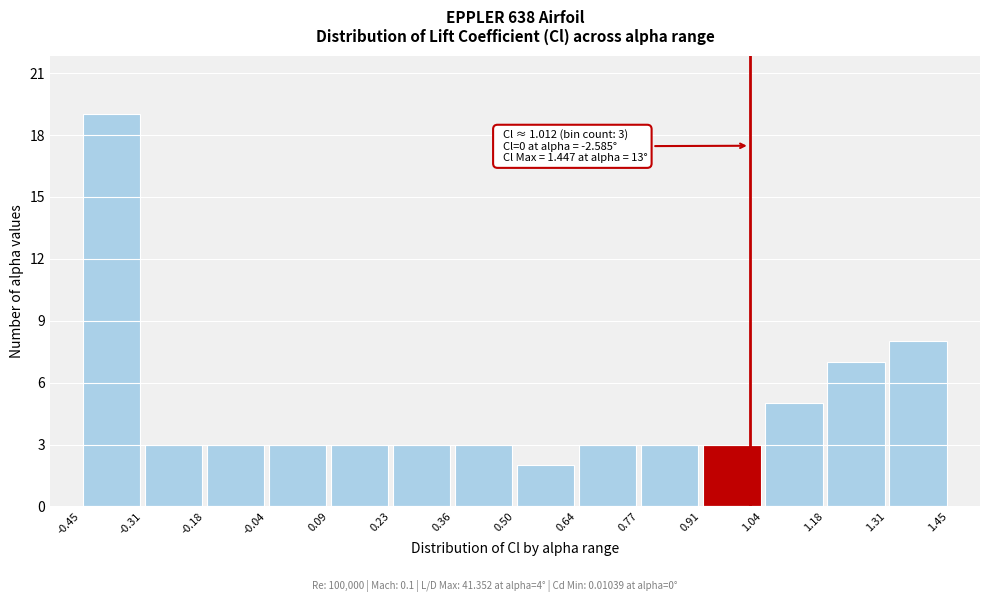

Over which range of the x-axis is the bar tallest?

-0.45 to -0.31